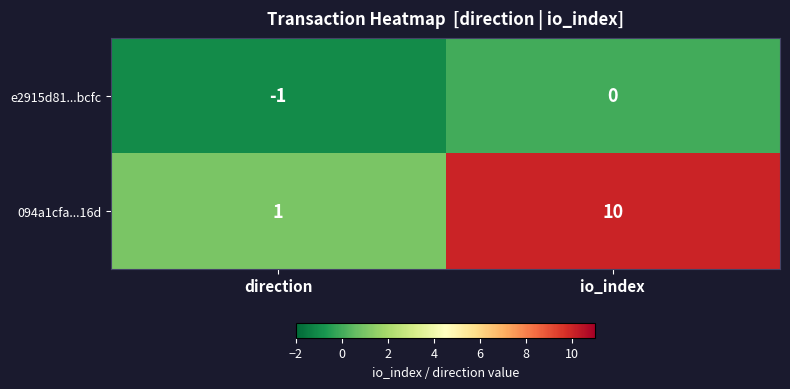

Which series changed the most between direction and io_index?

094a1cfa...16d